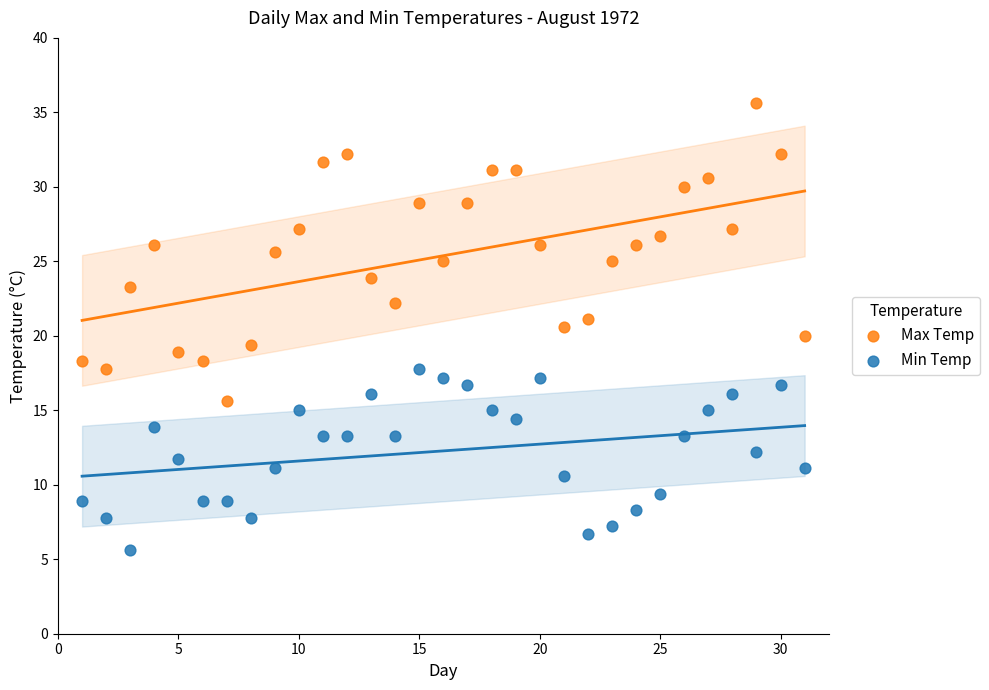

What are all the series names shown in the legend?

Max Temp, Min Temp